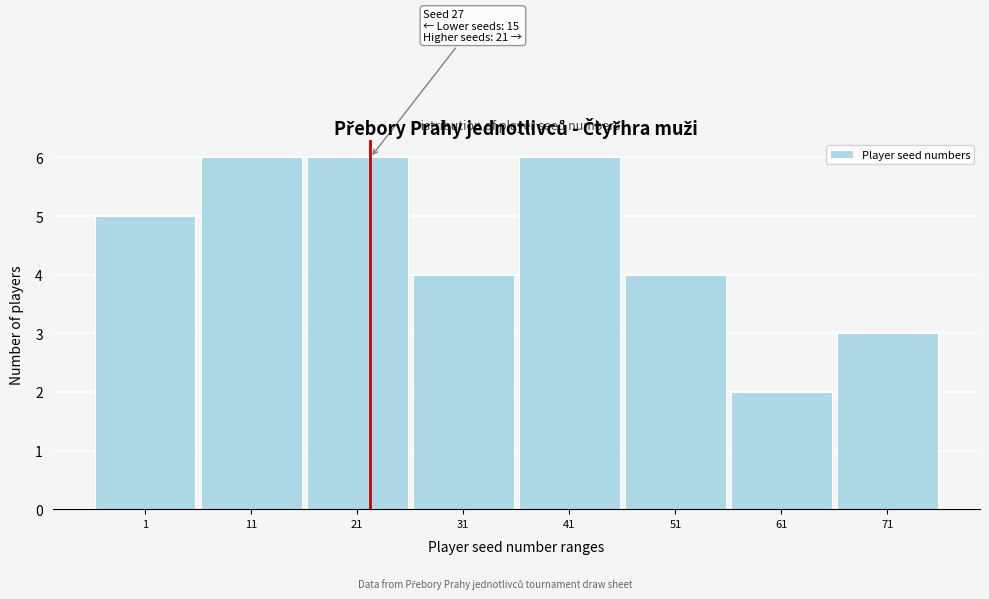

Reading left to right, transcribe all the data shown in this chart.

5	6	6	4	6	4	2	3